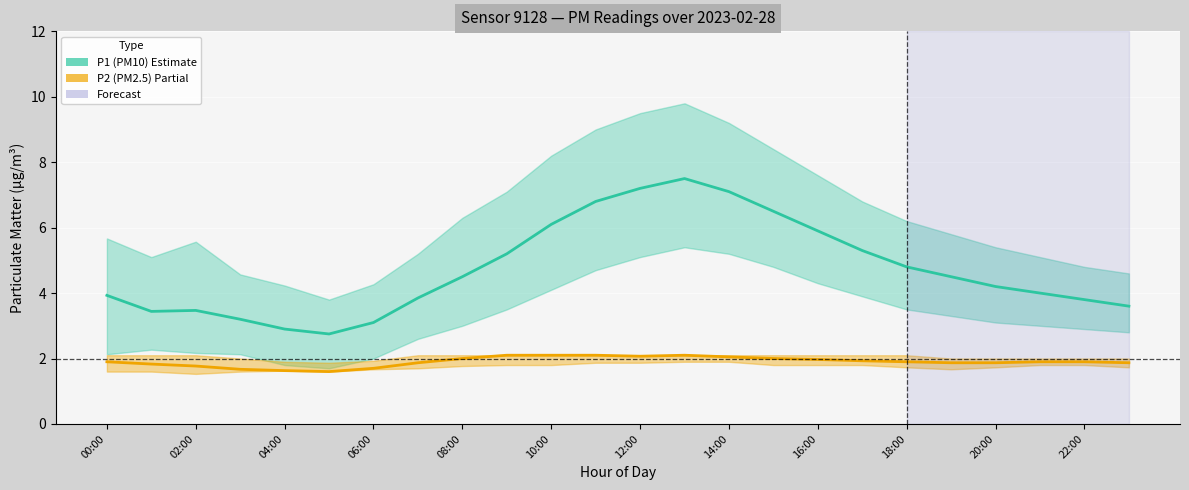

How many lines are shown in the chart?

2